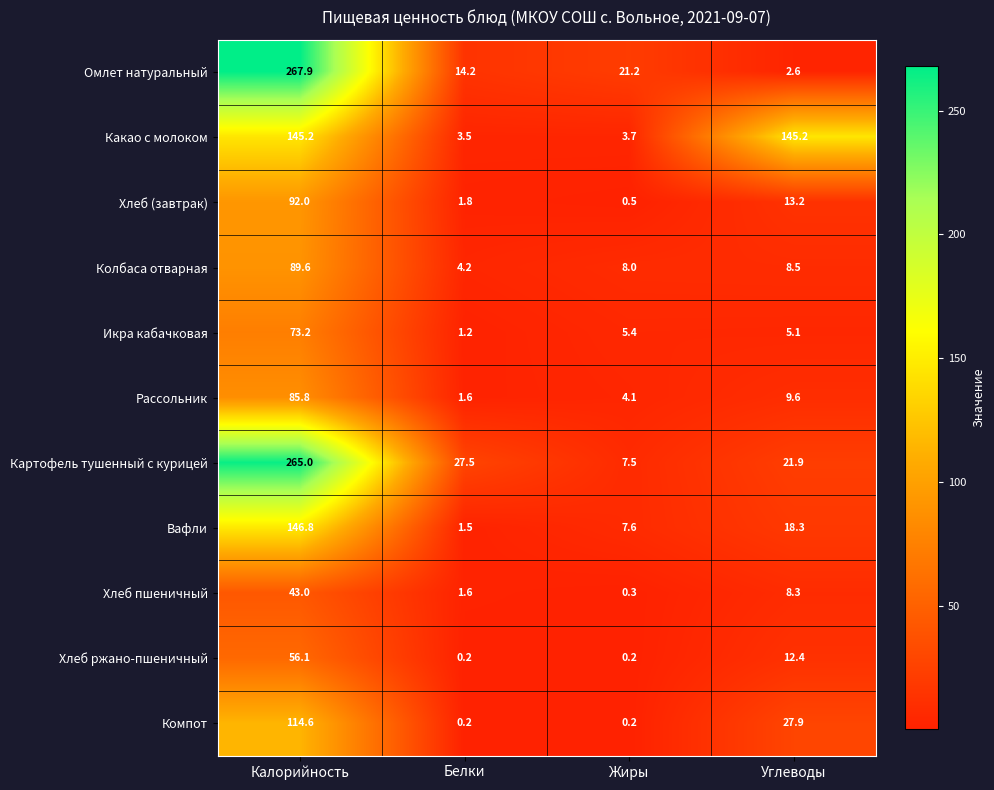

True or false: Омлет натуральный has a value of 388.9 at Калорийность.

False